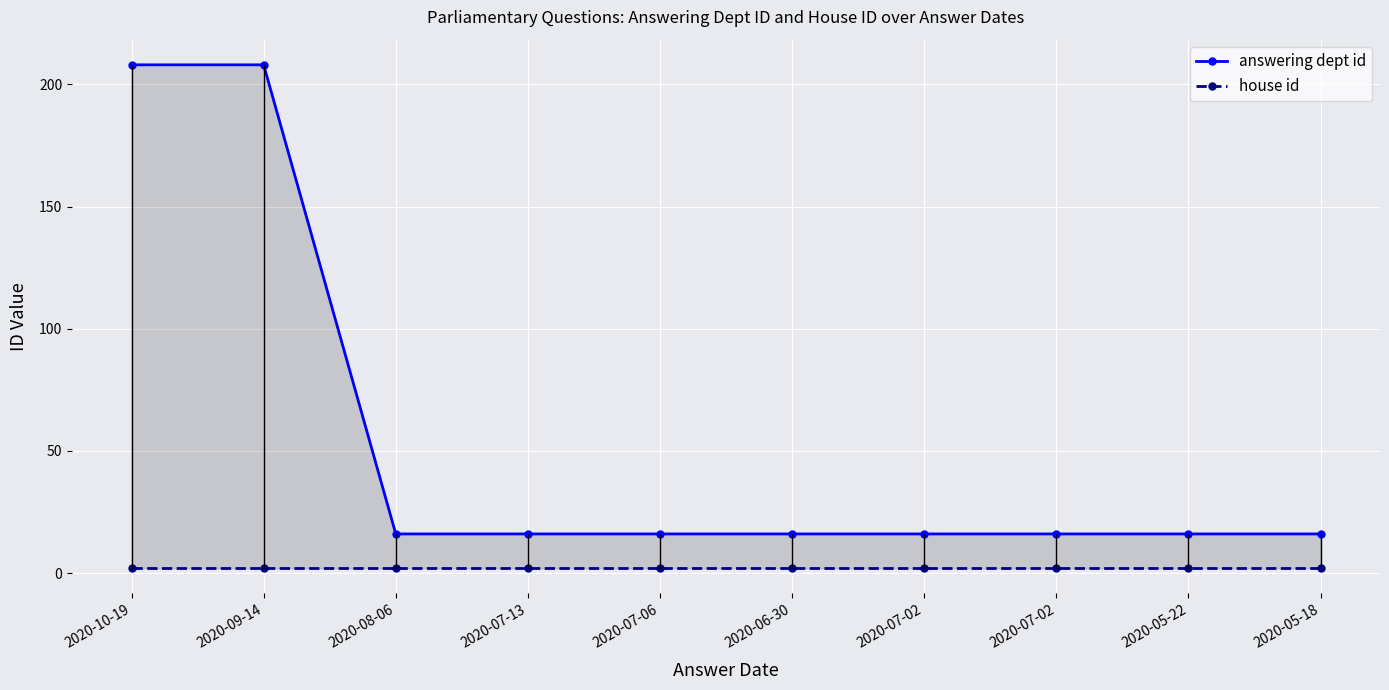

What is the difference between the highest and lowest values at 2020-08-06?

14